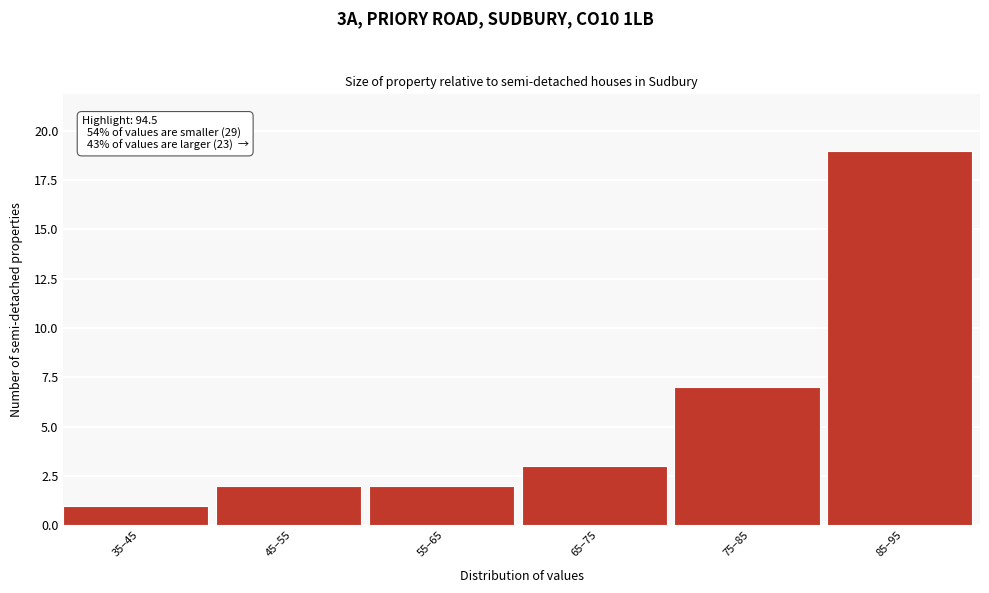

Reading right to left, transcribe all the data shown in this chart.

85–95=19	75–85=7	65–75=3	55–65=2	45–55=2	35–45=1